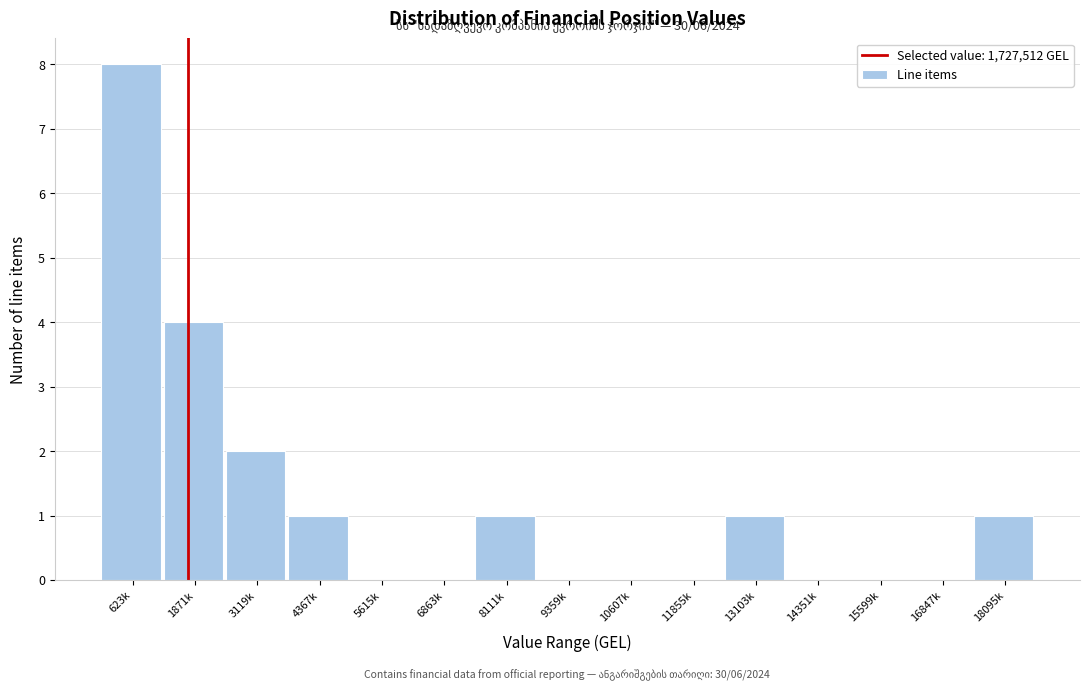

Reading left to right, list all the values displayed in this chart.

623k=8	1871k=4	3119k=2	4367k=1	5615k=0	6863k=0	8111k=1	9359k=0	10607k=0	11855k=0	13103k=1	14351k=0	15599k=0	16847k=0	18095k=1